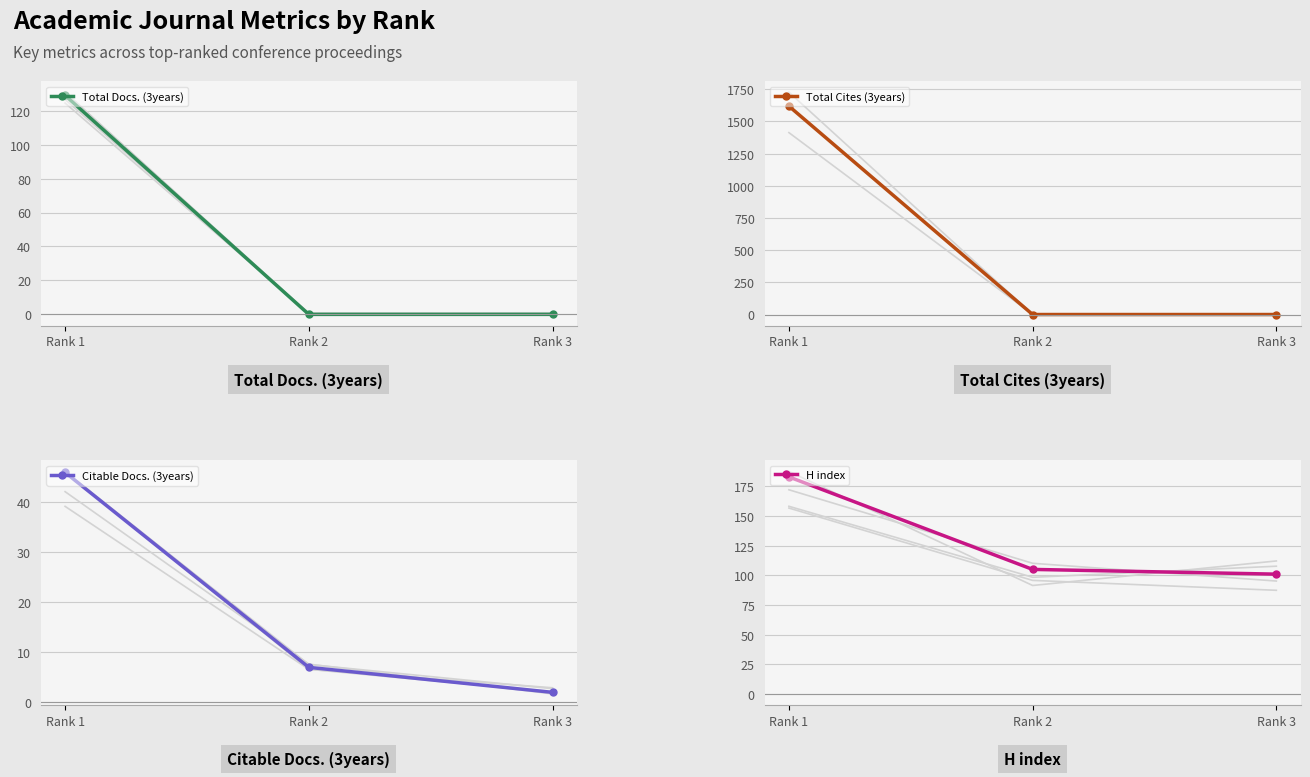

What are all the series names shown in the legend?

Total Docs. (3years), Total Cites (3years), Citable Docs. (3years), H index